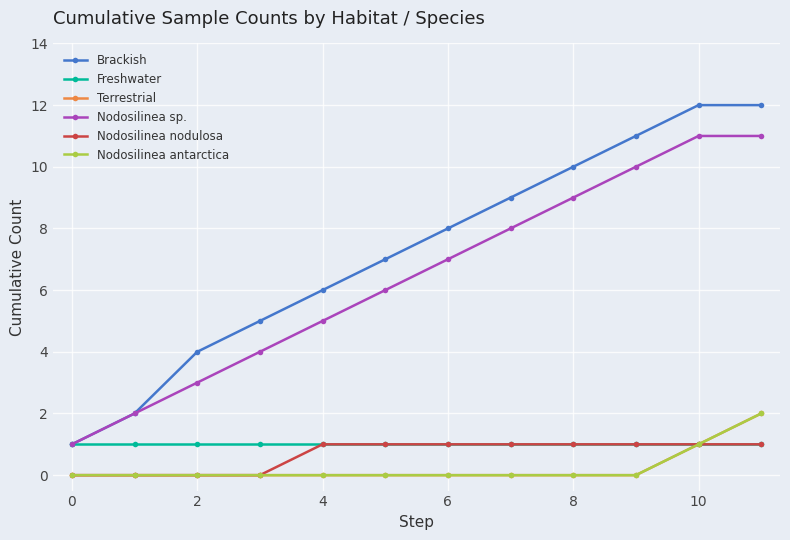

Is this an area chart (filled region under the line)?

No